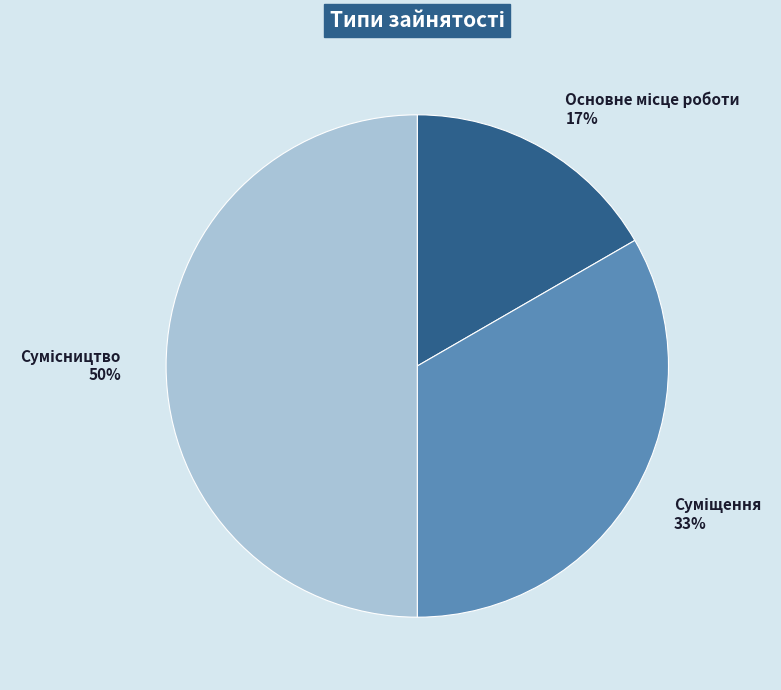

To the nearest percent, what is the average slice percentage?

33%